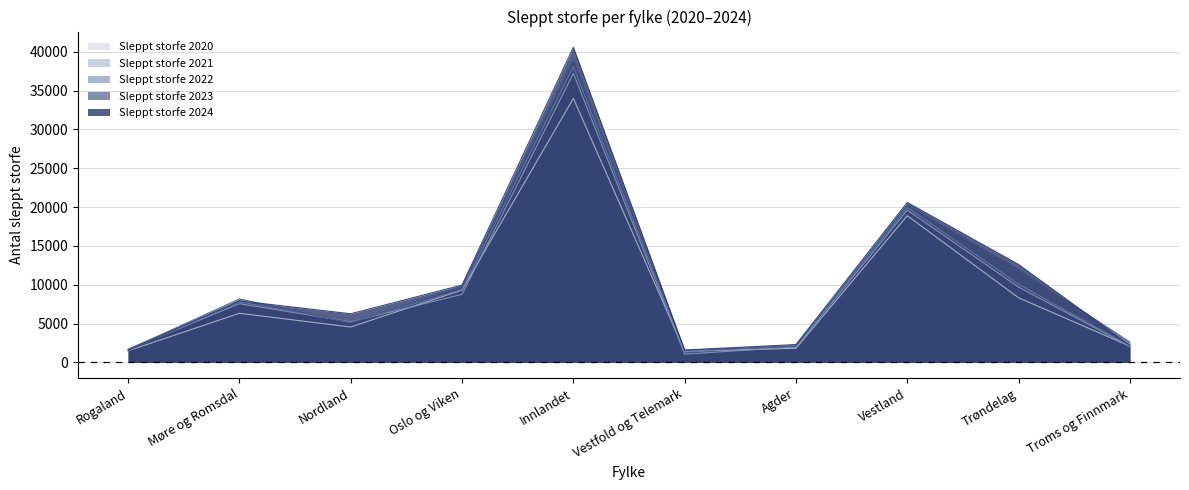

Reading right to left, list all the values displayed in this chart.

Sleppt storfe 2020: 2084	8321	18891	1815	1431	33999	9317	4558	6326	1489
Sleppt storfe 2021: 2058	9696	19606	1992	1066	37223	8764	5225	7562	1641
Sleppt storfe 2022: 2094	10062	19954	2171	1323	38108	9373	5153	7810	1730
Sleppt storfe 2023: 2608	12037	20302	2097	1578	39118	9831	5088	8168	1634
Sleppt storfe 2024: 2189	12608	20599	2302	1588	40576	9959	6264	7922	1521